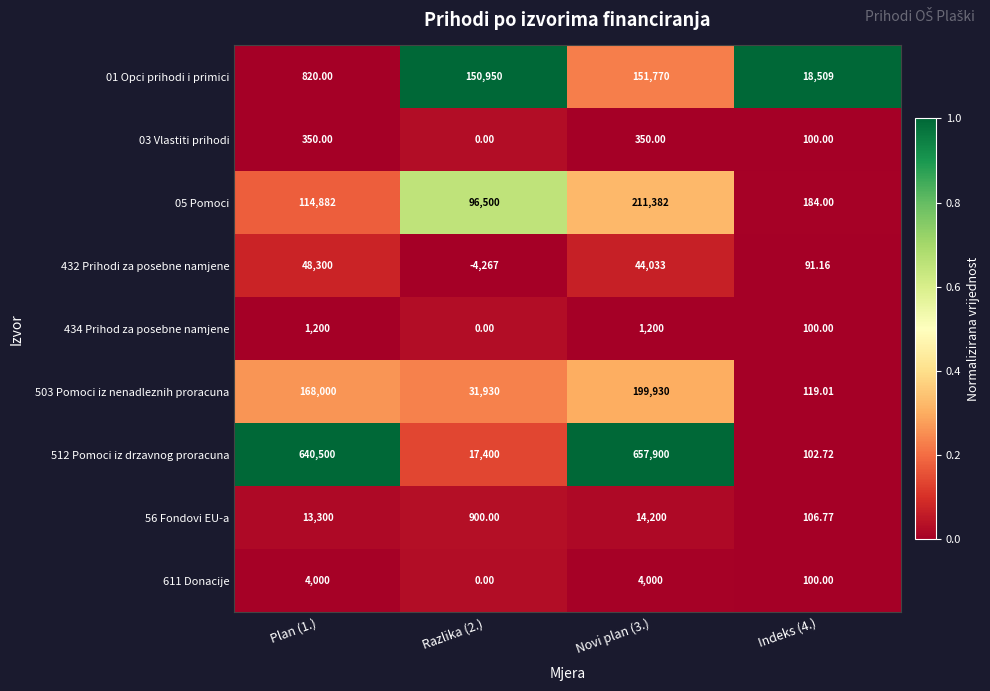

Which series has the widest spread of values?

512 Pomoci iz drzavnog proracuna